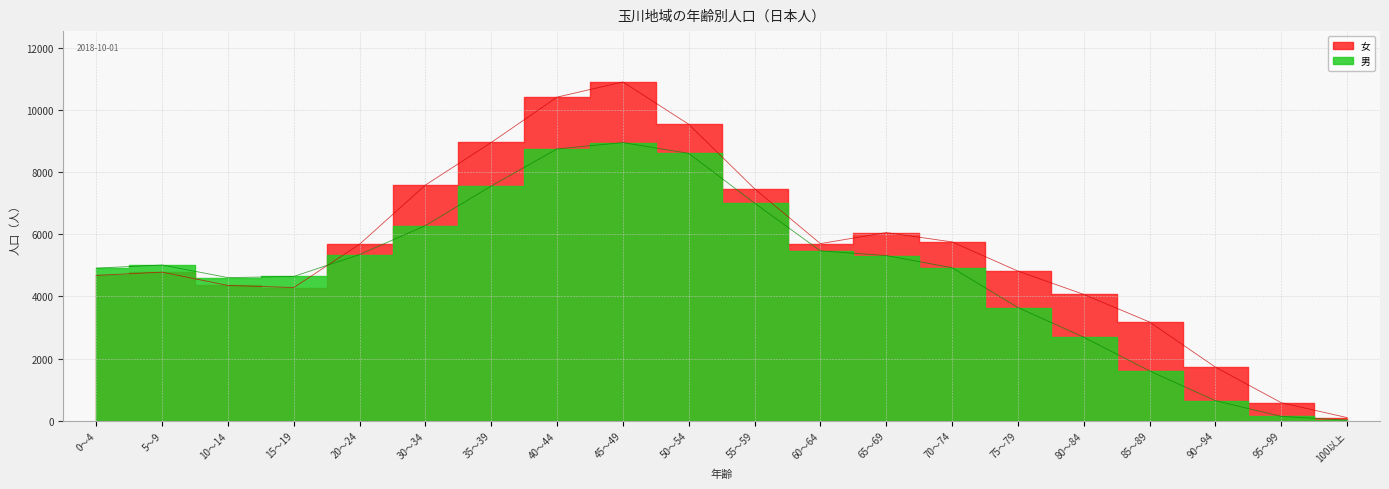

True or false: 女 has a value of 5039 at 50～54.

False